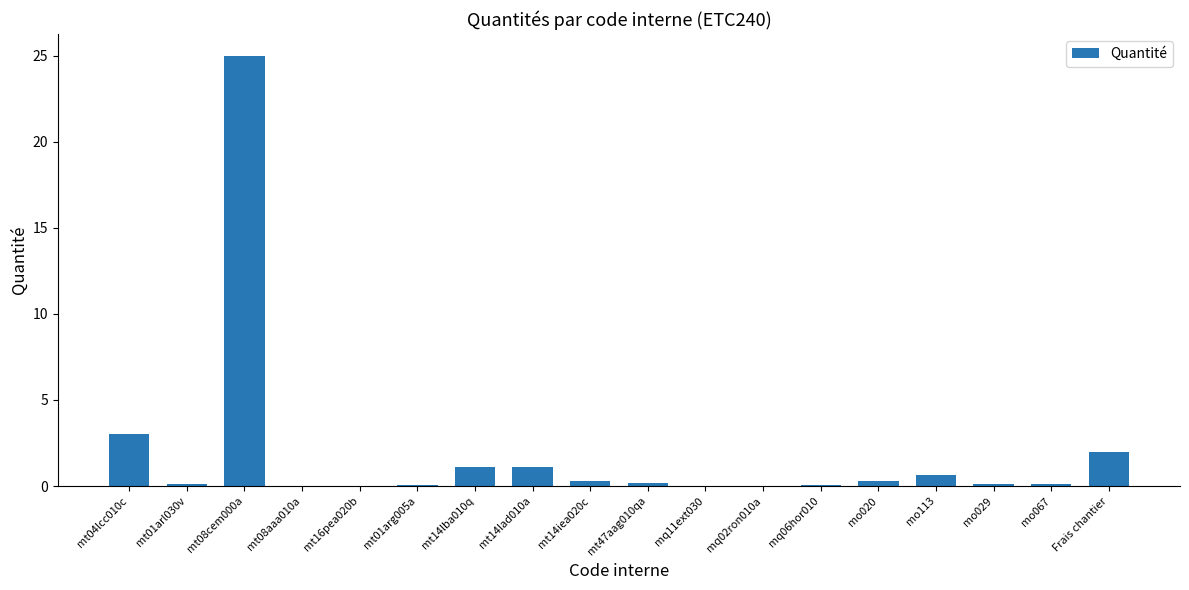

Which has a higher value, mt08cem000a or mt04lcc010c?

mt08cem000a